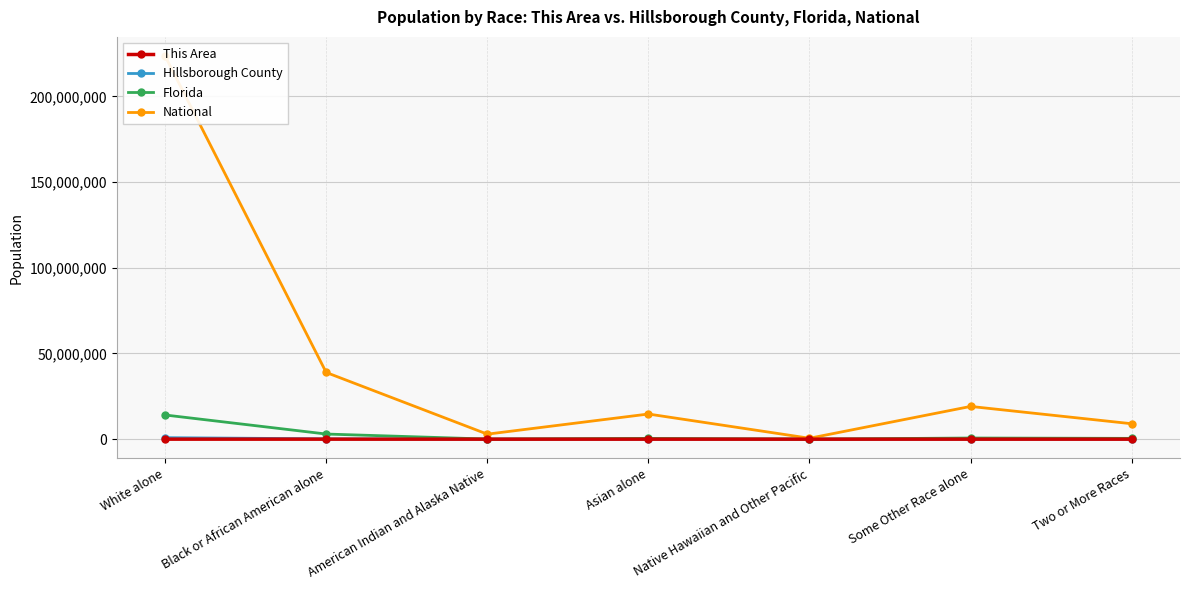

Reading right to left, what are all the values shown in this chart?

This Area: Two or More Races=244	Some Other Race alone=488	Native Hawaiian and Other Pacific=6	Asian alone=141	American Indian and Alaska Native=31	Black or African American alone=641	White alone=4872
Hillsborough County: Two or More Races=38682	Some Other Race alone=61554	Native Hawaiian and Other Pacific=925	Asian alone=42076	American Indian and Alaska Native=4779	Black or African American alone=205073	White alone=876137
Florida: Two or More Races=472577	Some Other Race alone=681144	Native Hawaiian and Other Pacific=12286	Asian alone=454821	American Indian and Alaska Native=71458	Black or African American alone=2999862	White alone=14109162
National: Two or More Races=9009073	Some Other Race alone=19107368	Native Hawaiian and Other Pacific=540013	Asian alone=14674252	American Indian and Alaska Native=2932248	Black or African American alone=38929319	White alone=223553265